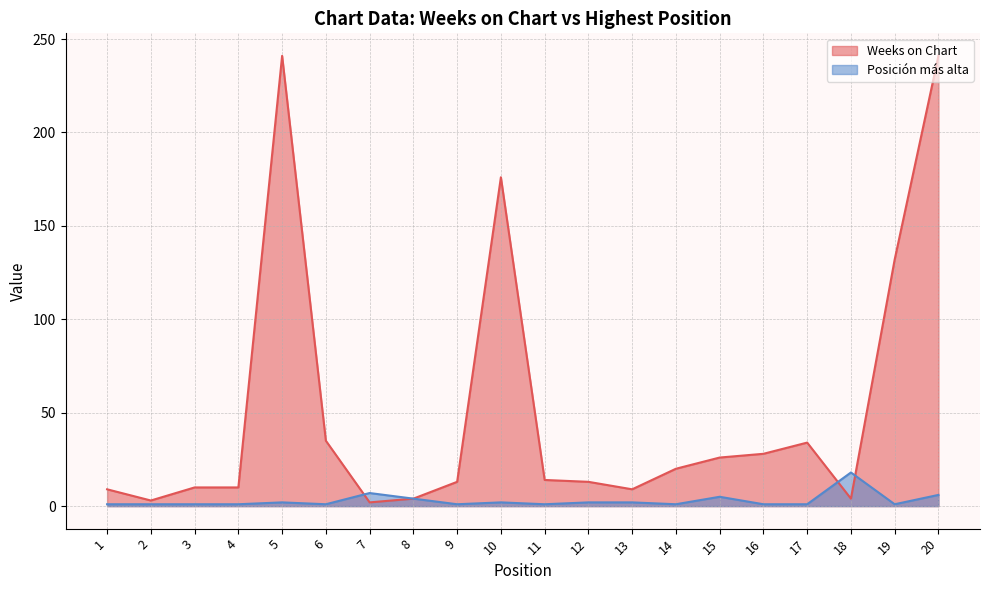

At which category does the chart reach its peak across all series?

5